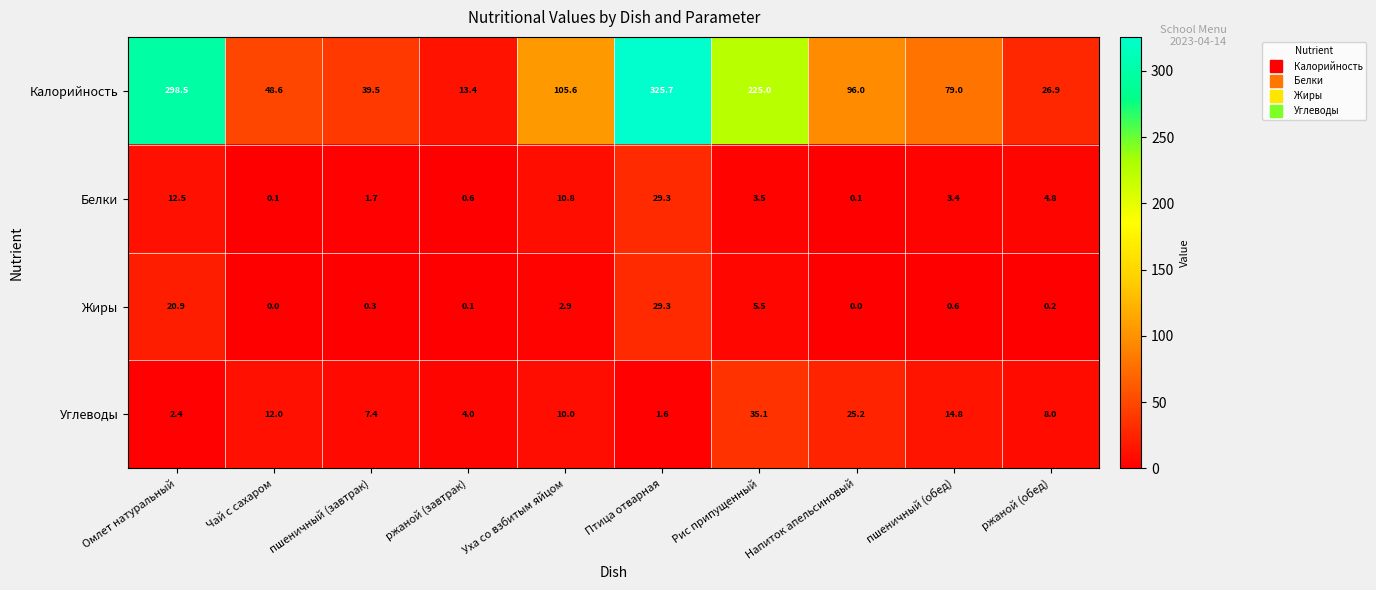

What is the minimum value for Калорийность?

13.4